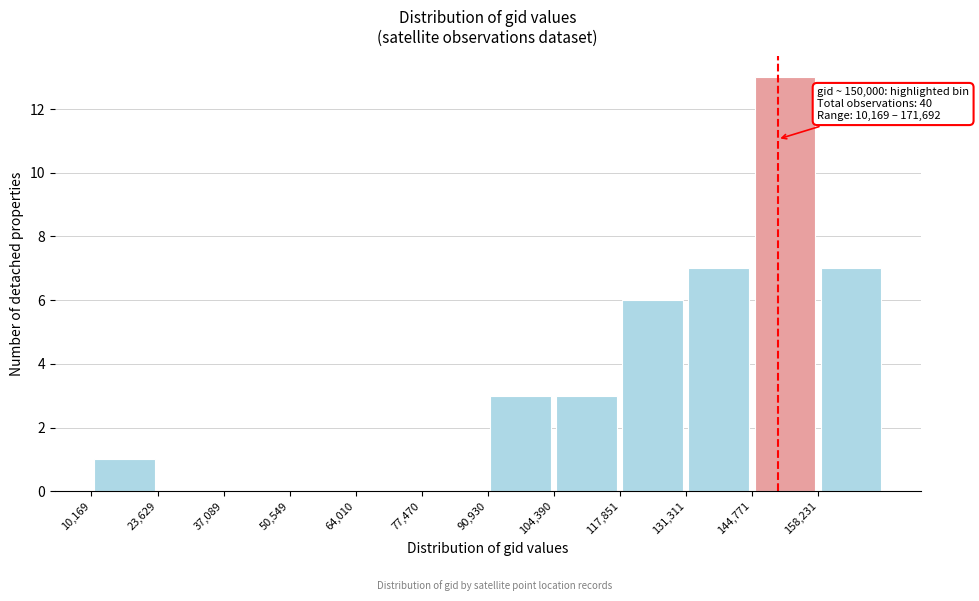

Over which range of the x-axis is the bar tallest?

144000 to 158000